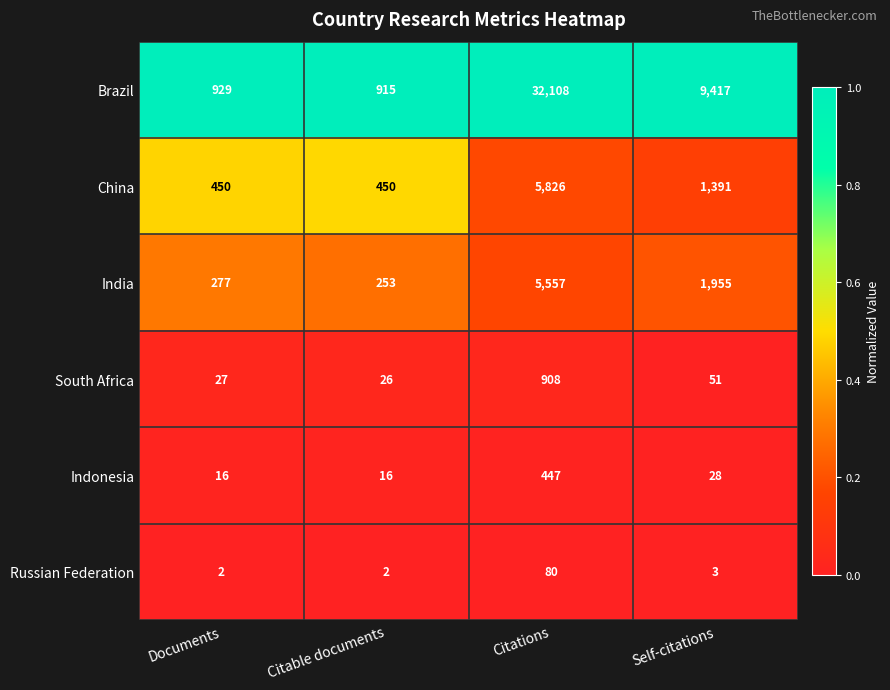

Reading right to left, list all the values displayed in this chart.

Brazil: 9417	32108	915	929
China: 1391	5826	450	450
India: 1955	5557	253	277
South Africa: 51	908	26	27
Indonesia: 28	447	16	16
Russian Federation: 3	80	2	2